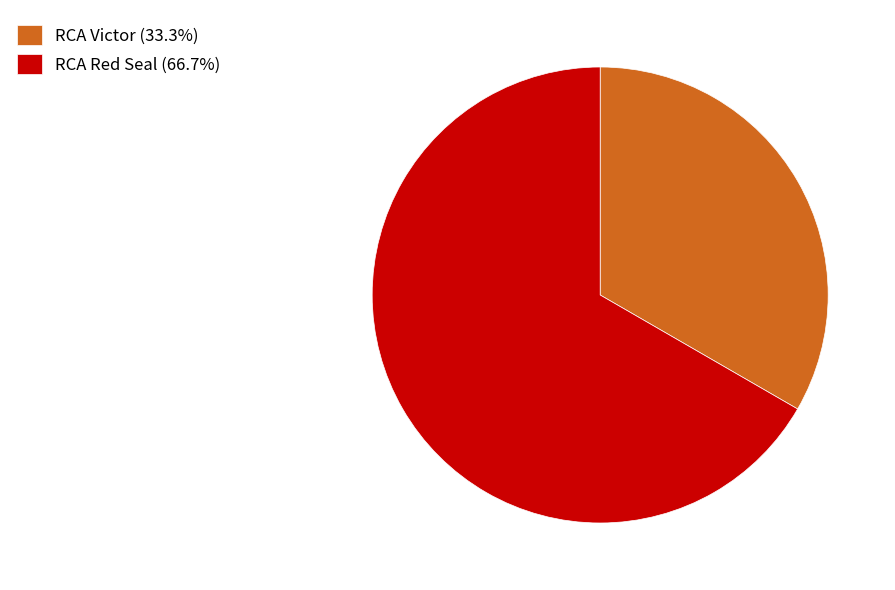

Which category has the smallest portion of the pie?

RCA Victor